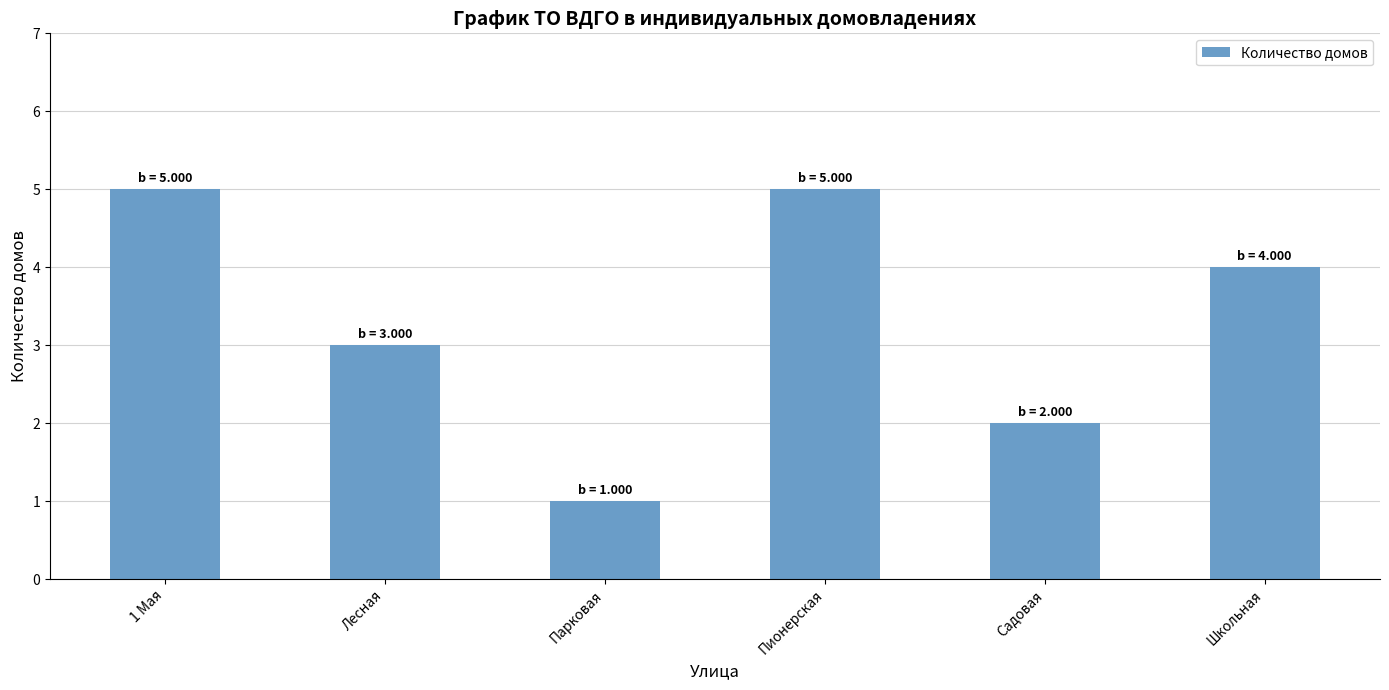

How many values are between 2 and 5?

5